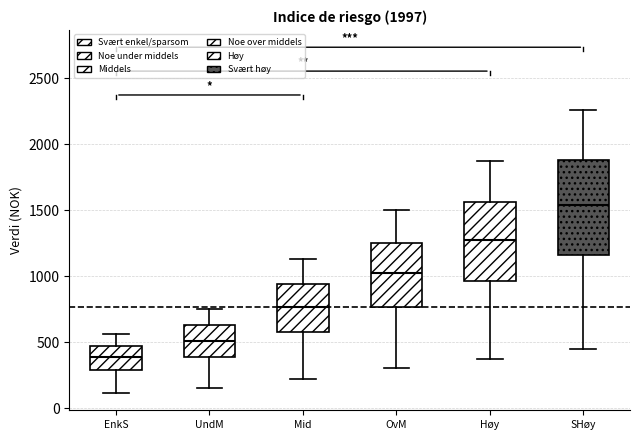

Where does the median line of the box for EnkS sit on the y-axis? The values are not printed on the chart, so give them approximately, as read against the axis.

400